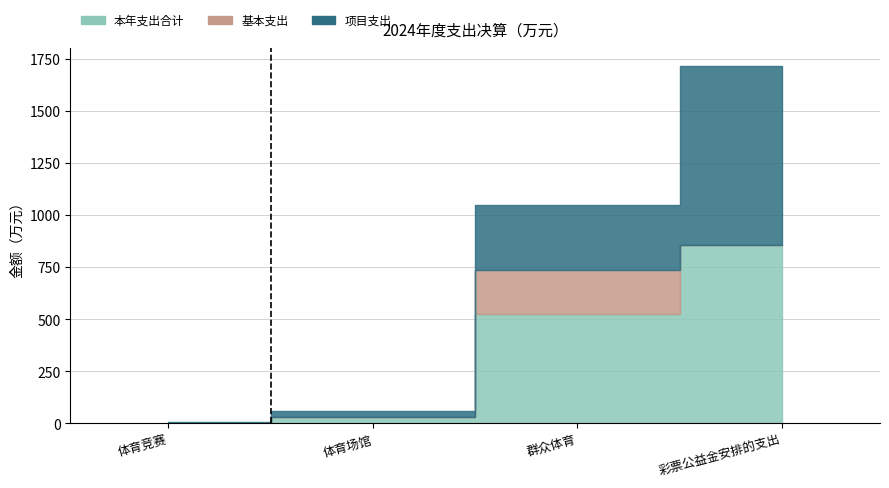

How many distinct data groups are displayed?

3